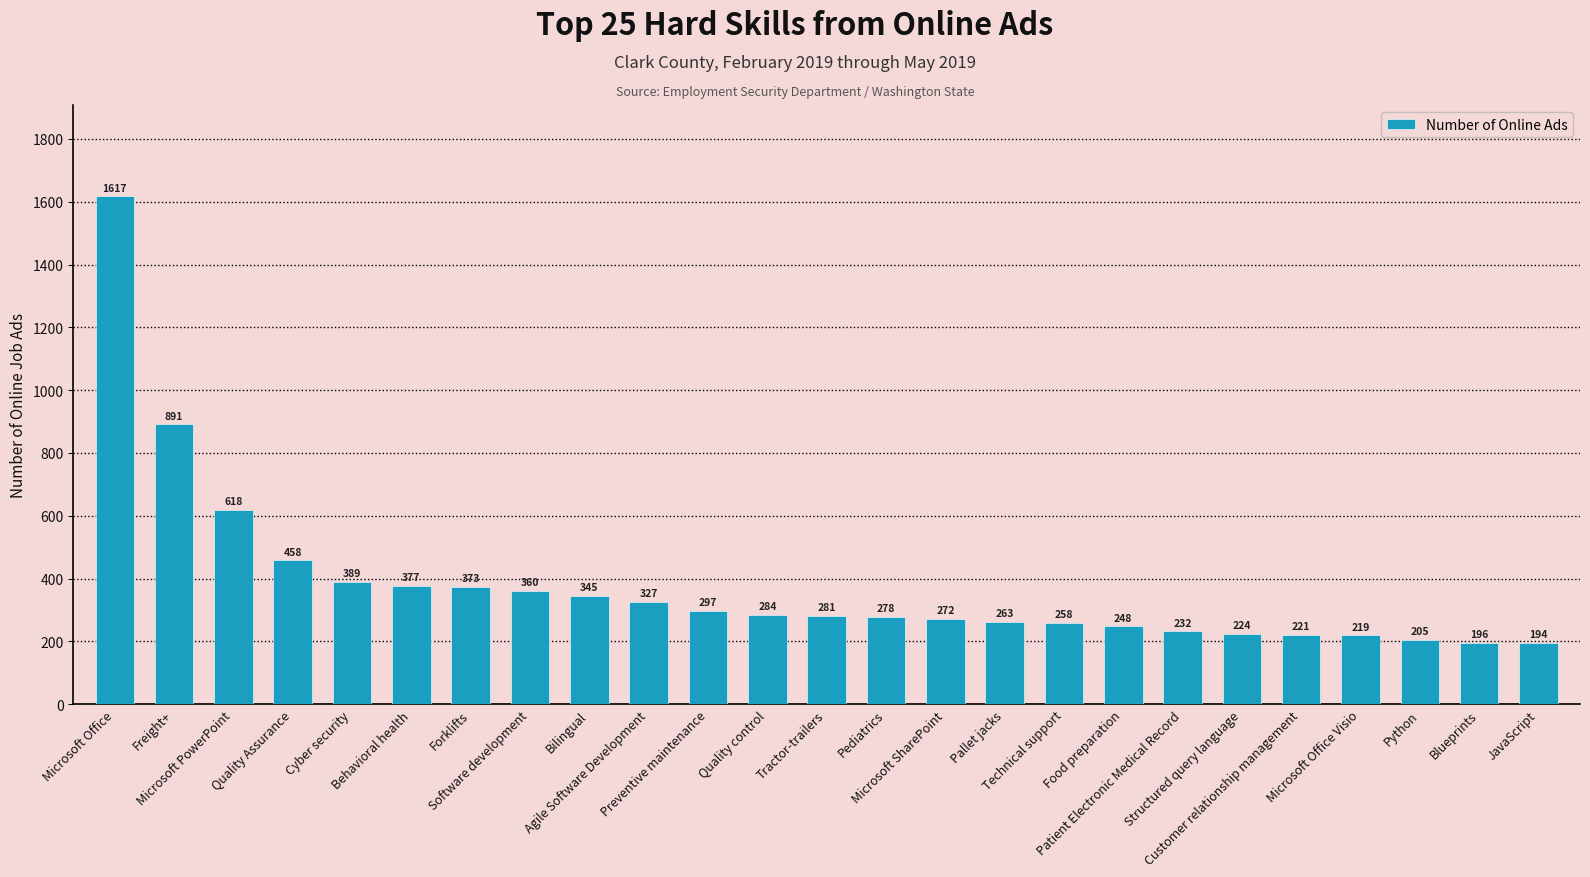

Rank the categories by value from highest to lowest.

Microsoft Office, Freight+, Microsoft PowerPoint, Quality Assurance, Cyber security, Behavioral health, Forklifts, Software development, Bilingual, Agile Software Development, Preventive maintenance, Quality control, Tractor-trailers, Pediatrics, Microsoft SharePoint, Pallet jacks, Technical support, Food preparation, Patient Electronic Medical Record, Structured query language, Customer relationship management, Microsoft Office Visio, Python, Blueprints, JavaScript